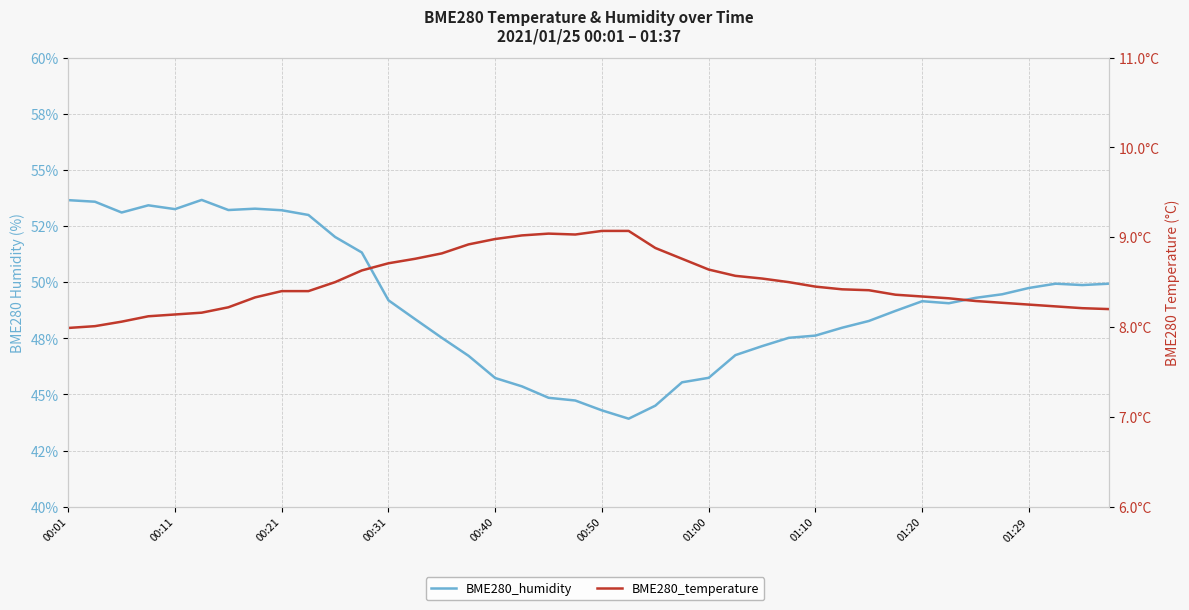

Which series has the largest total across all categories?

BME280_humidity